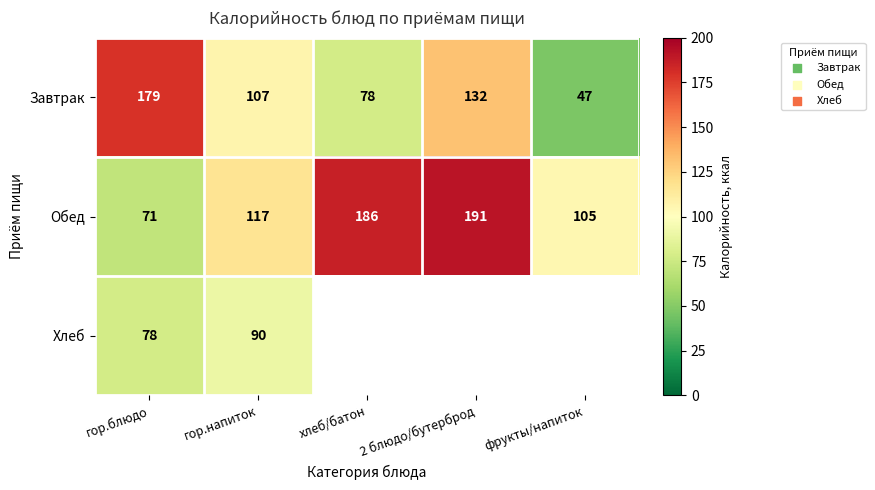

Rank the categories by Завтрак value from highest to lowest.

гор.блюдо, 2 блюдо/бутерброд, гор.напиток, хлеб/батон, фрукты/напиток